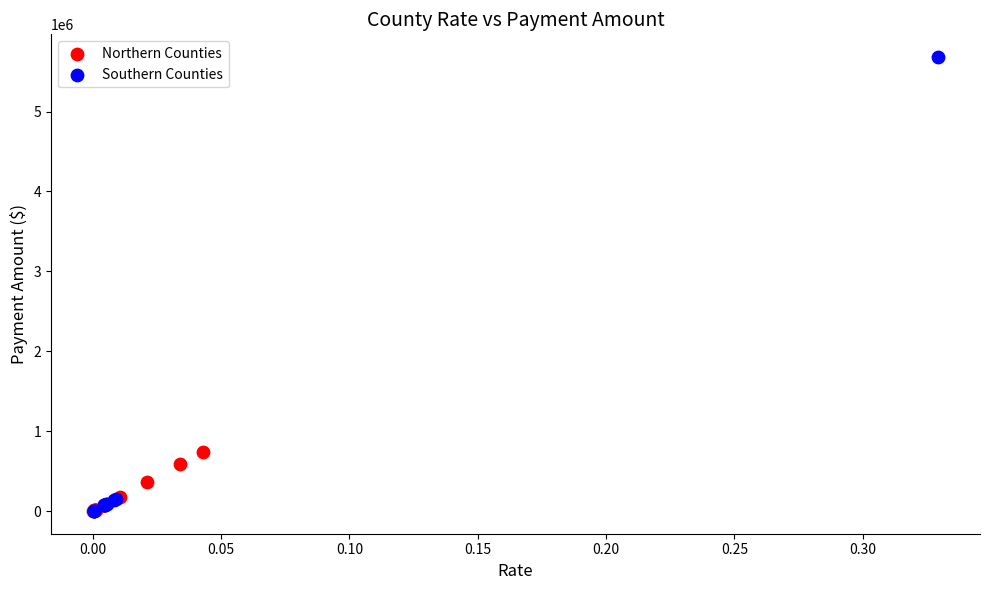

What are all the series names shown in the legend?

Northern Counties, Southern Counties